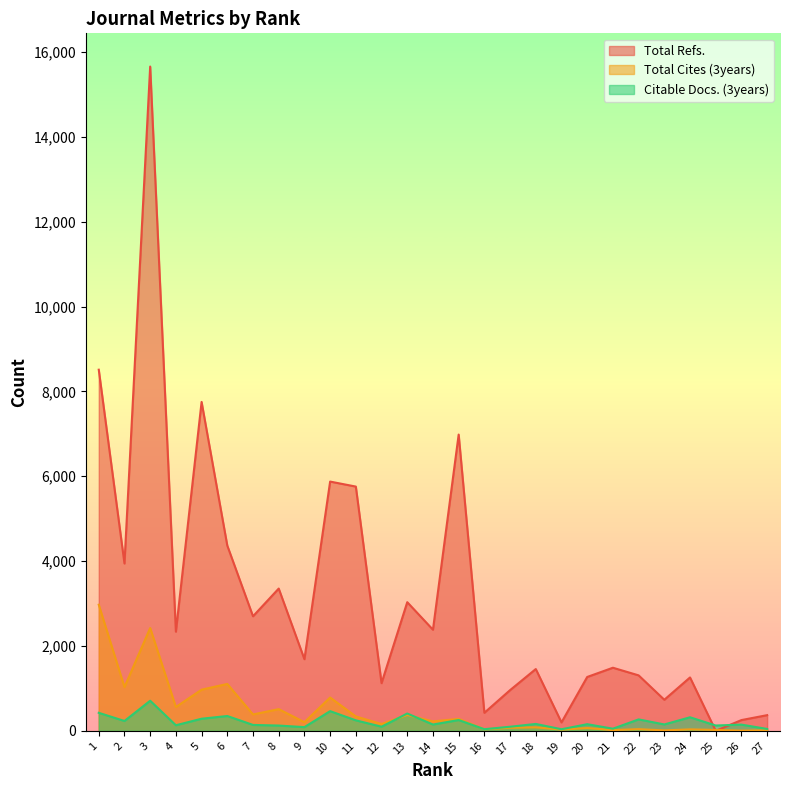

Where is the first local maximum for Citable Docs. (3years)?

3